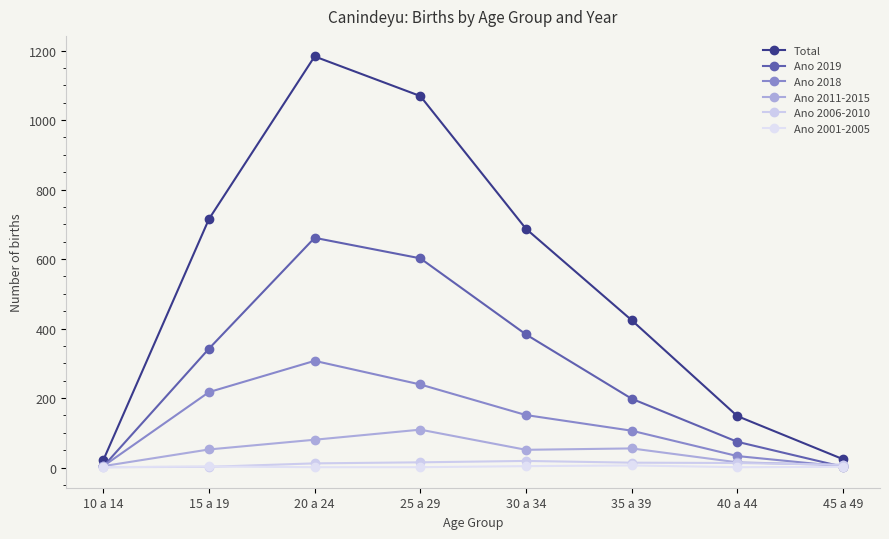

Reading right to left, list all the values displayed in this chart.

Total: 24	148	424	687	1069	1183	715	21
Ano 2019: 2	74	198	383	602	661	342	3
Ano 2018: 3	33	106	151	239	307	217	4
Ano 2011-2015: 7	15	55	51	109	80	52	4
Ano 2006-2010: 8	13	14	19	15	12	2	1
Ano 2001-2005: 2	1	6	4	1	1	3	1